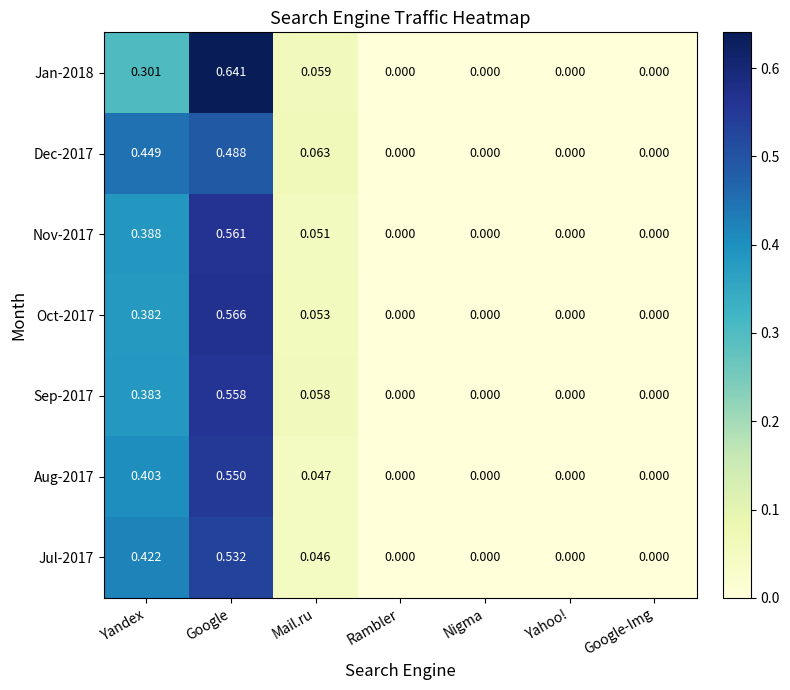

Which series has the widest spread of values?

Jan-2018